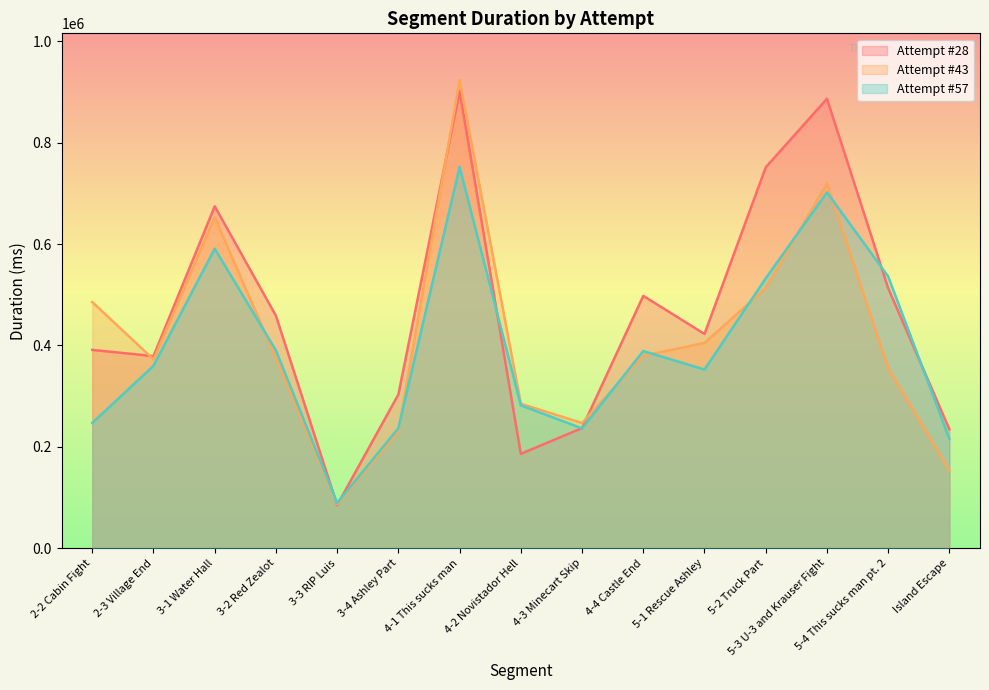

Reading right to left, what are all the values shown in this chart?

Attempt #28: Island Escape=234485	5-4 This sucks man pt. 2=512926	5-3 U-3 and Krauser Fight=886770	5-2 Truck Part=751377	5-1 Rescue Ashley=422567	4-4 Castle End=497737	4-3 Minecart Skip=236892	4-2 Novistador Hell=186046	4-1 This sucks man=901636	3-4 Ashley Part=303165	3-3 RIP Luis=84771	3-2 Red Zealot=458460	3-1 Water Hall=674491	2-3 Village End=378886	2-2 Cabin Fight=391141
Attempt #43: Island Escape=153450	5-4 This sucks man pt. 2=354854	5-3 U-3 and Krauser Fight=719679	5-2 Truck Part=512749	5-1 Rescue Ashley=404895	4-4 Castle End=379610	4-3 Minecart Skip=246895	4-2 Novistador Hell=284950	4-1 This sucks man=923481	3-4 Ashley Part=230116	3-3 RIP Luis=86734	3-2 Red Zealot=374890	3-1 Water Hall=652401	2-3 Village End=372514	2-2 Cabin Fight=485582
Attempt #57: Island Escape=215675	5-4 This sucks man pt. 2=536063	5-3 U-3 and Krauser Fight=702072	5-2 Truck Part=532326	5-1 Rescue Ashley=352367	4-4 Castle End=388820	4-3 Minecart Skip=236302	4-2 Novistador Hell=281721	4-1 This sucks man=752216	3-4 Ashley Part=236692	3-3 RIP Luis=89152	3-2 Red Zealot=390125	3-1 Water Hall=590943	2-3 Village End=359806	2-2 Cabin Fight=247005